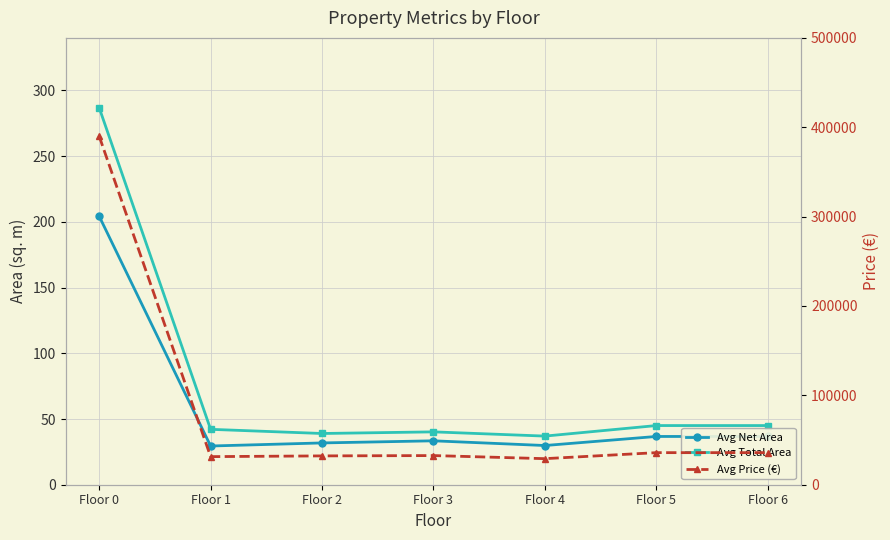

What are all the series names shown in the legend?

Avg Net Area, Avg Total Area, Avg Price (€)